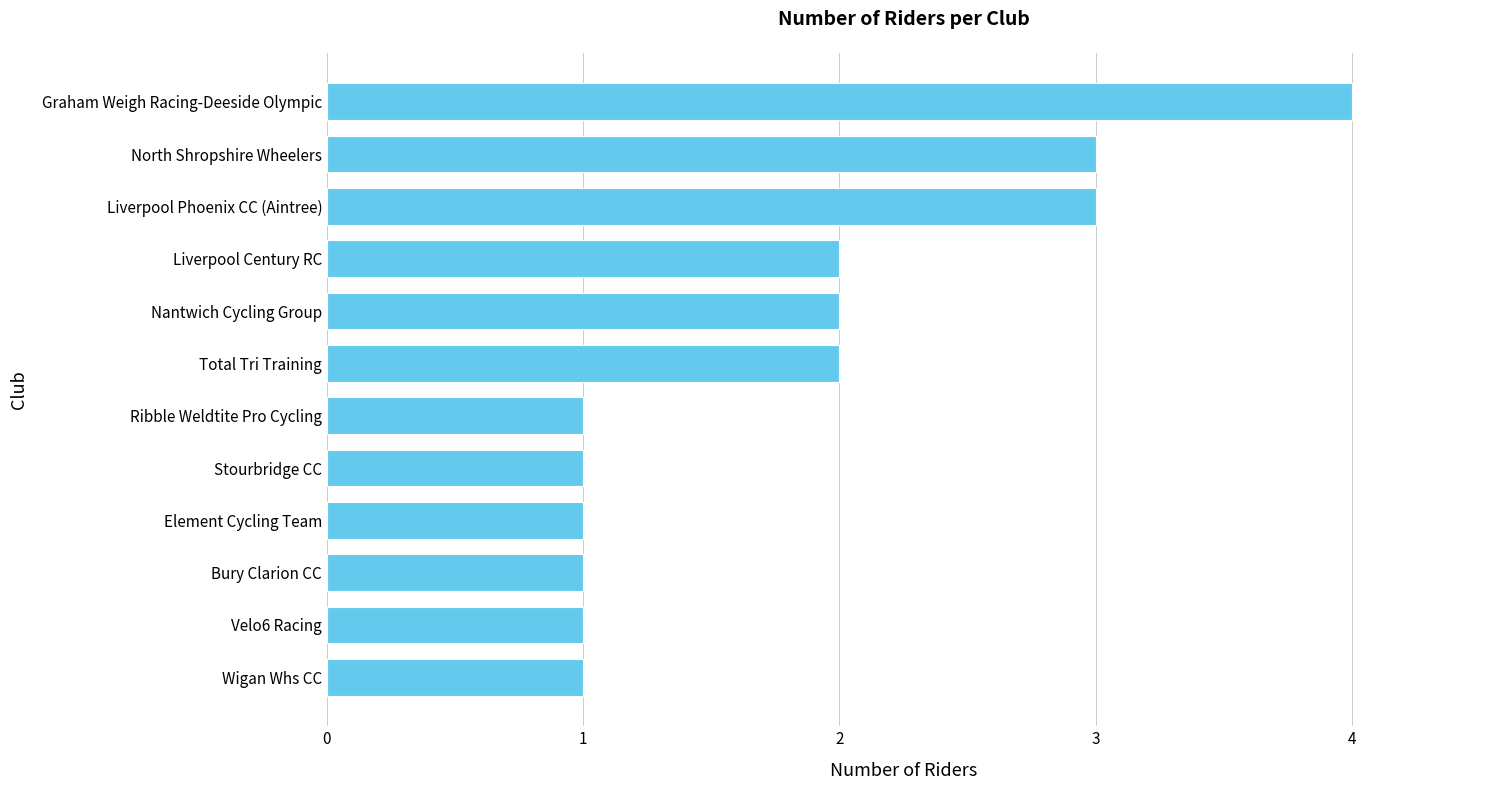

What is the maximum value shown in the chart?

4